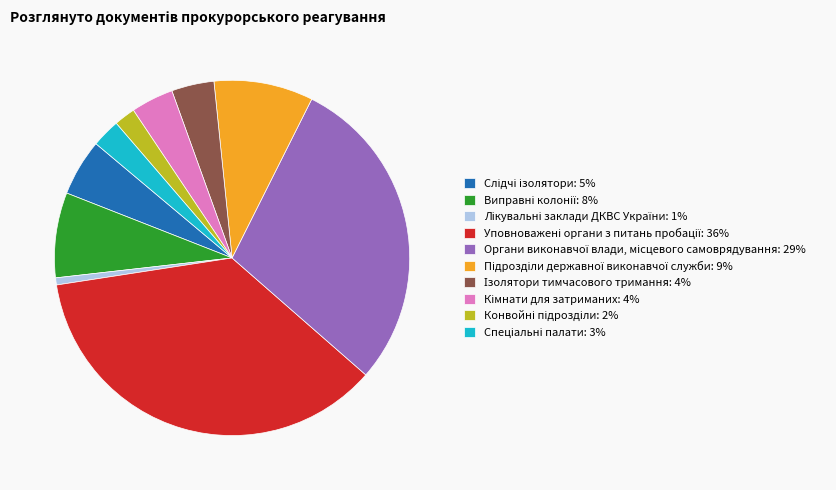

Does any single category account for the majority?

No